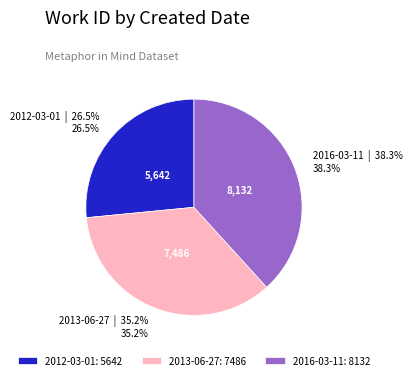

What is the total percentage of 2016-03-11 and 2013-06-27?

73.5%